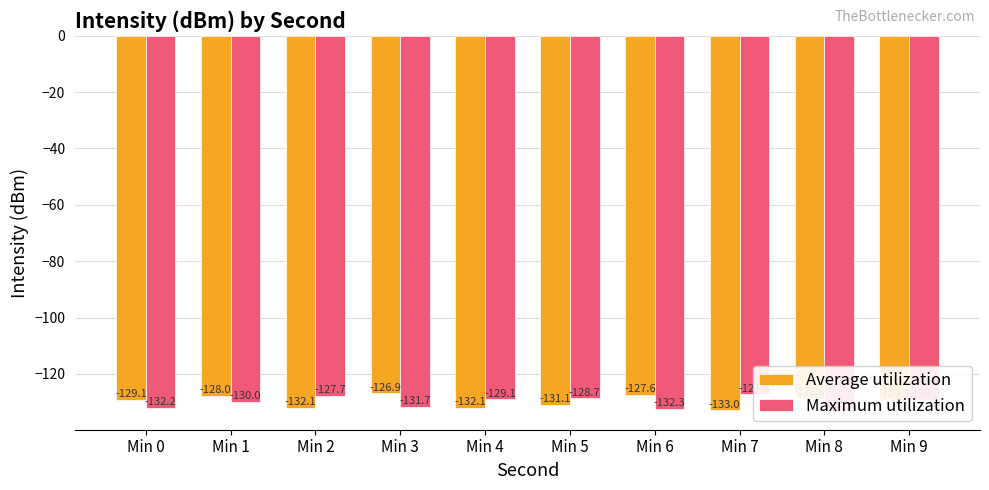

List the series in order of their overall mean, lowest first.

Maximum utilization, Average utilization